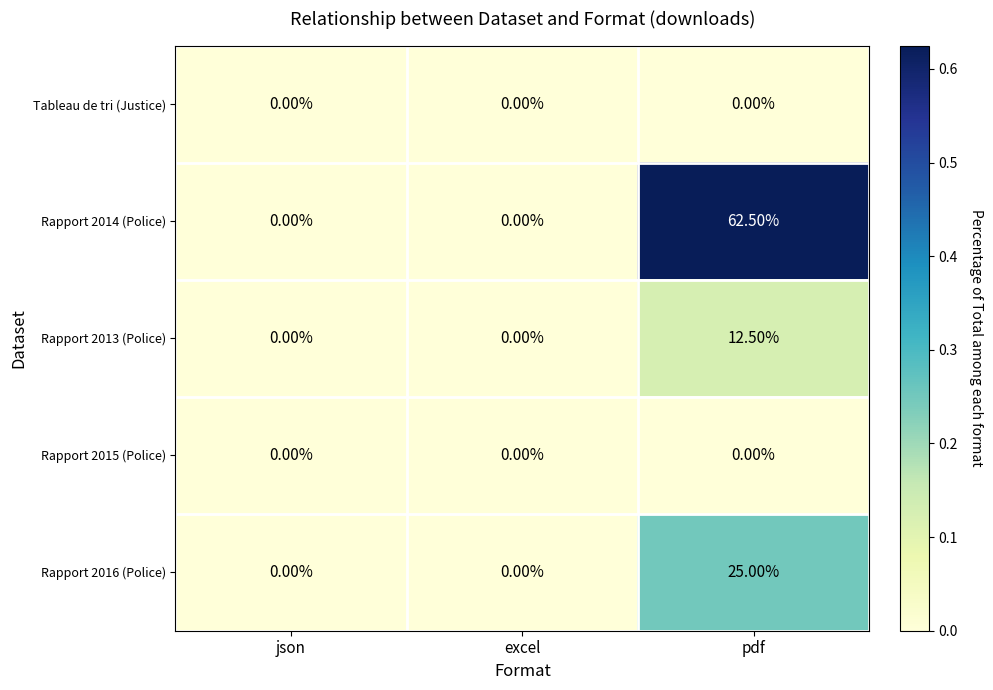

What is the sum of all Rapport 2016 (Police) values?

25.0